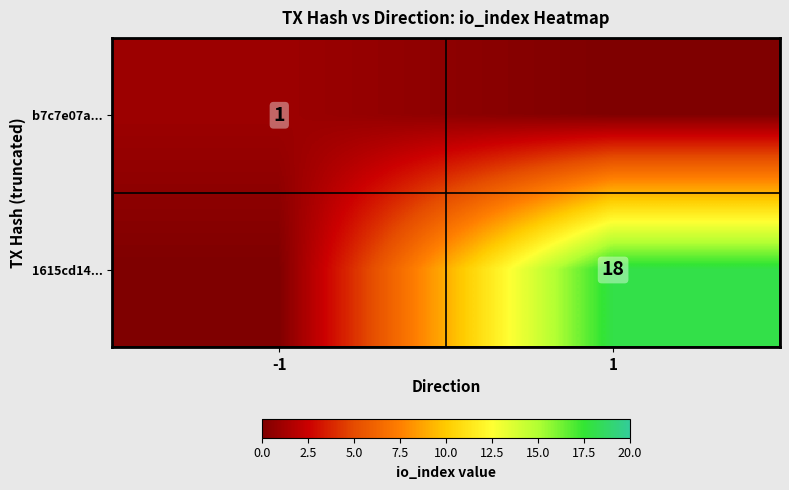

At which category is the sum across all series the highest?

1